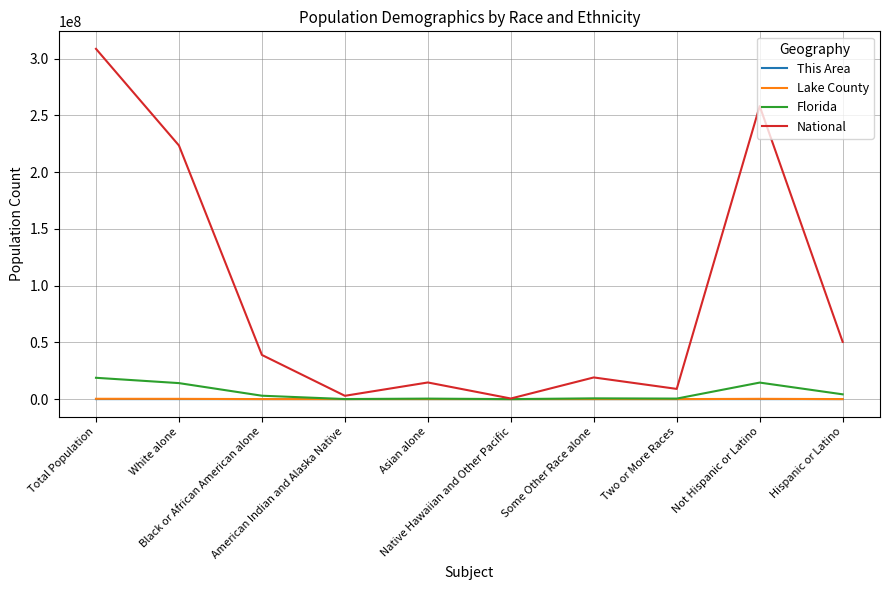

What is the maximum value shown in the chart?

308745538